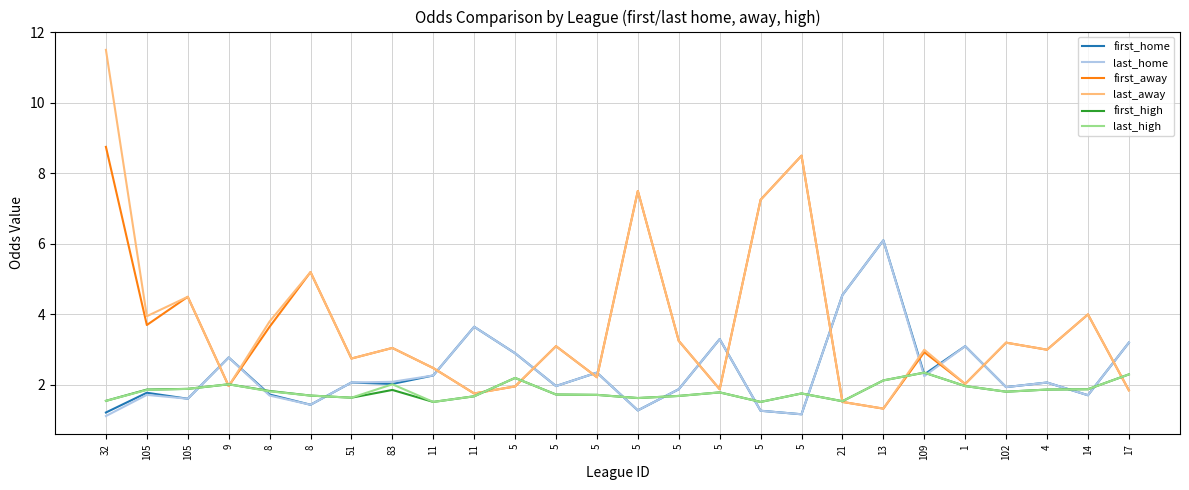

Does the chart have visible grid lines?

Yes